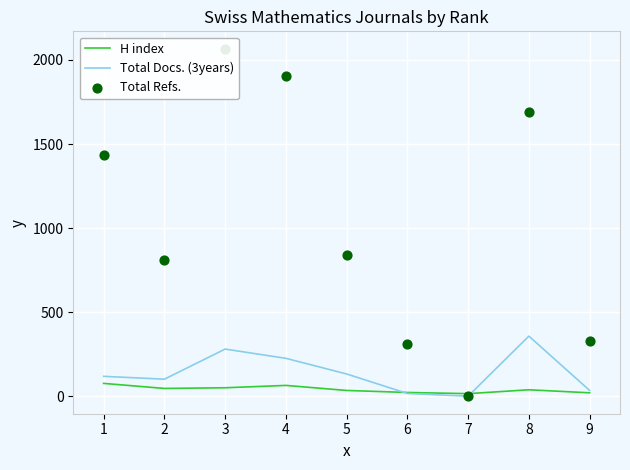

Which series contains the lowest Y value?

Total Refs.